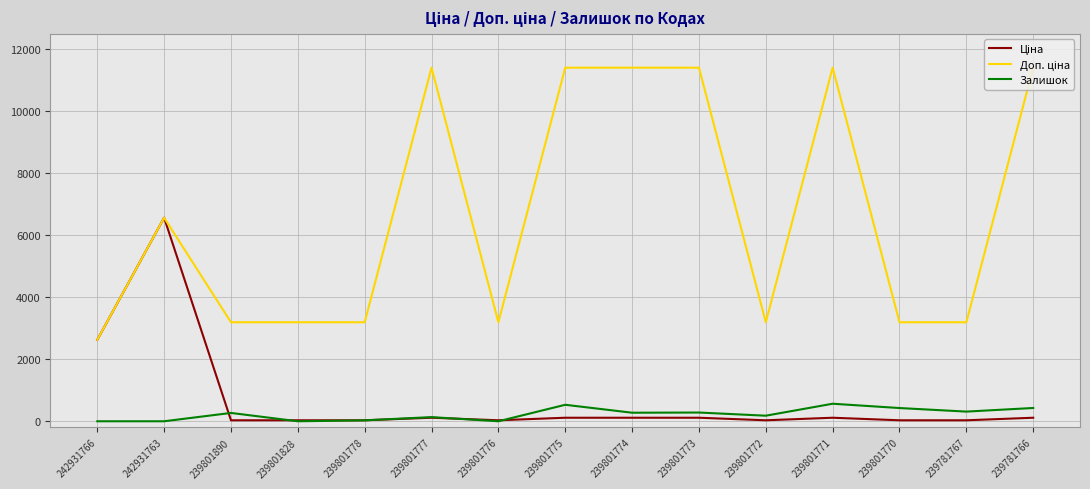

At how many categories does at least one series exceed 8620?

6